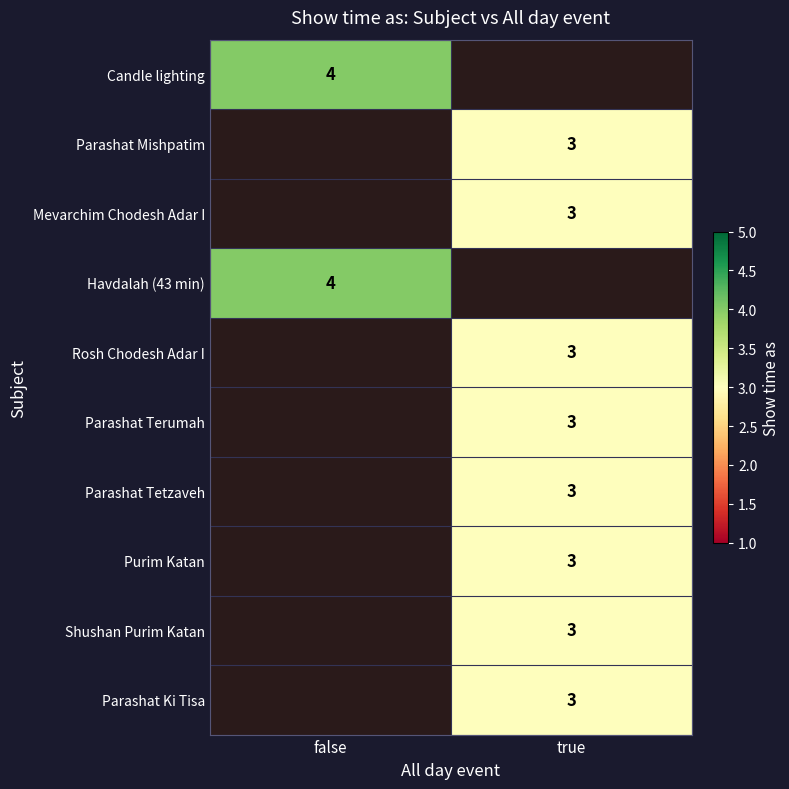

Which category has the highest value across all series?

false